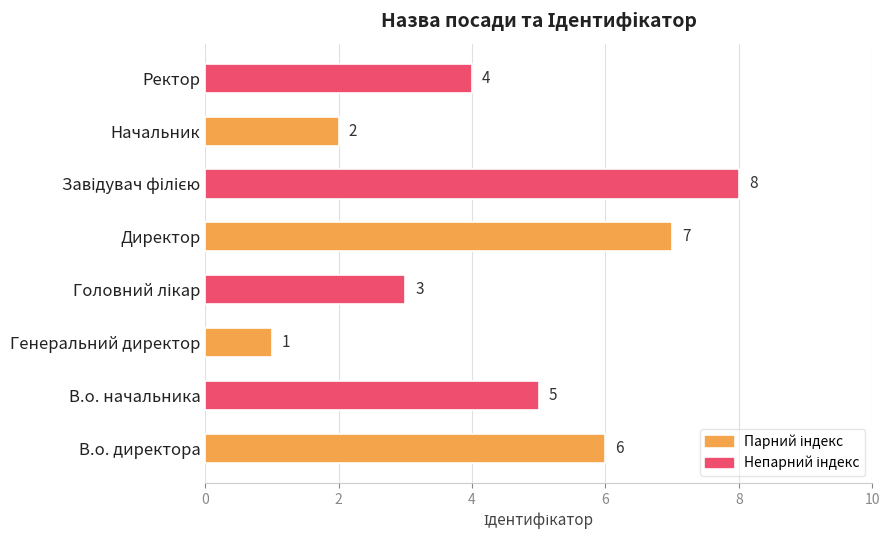

Reading top to bottom, list all the values displayed in this chart.

4	2	8	7	3	1	5	6